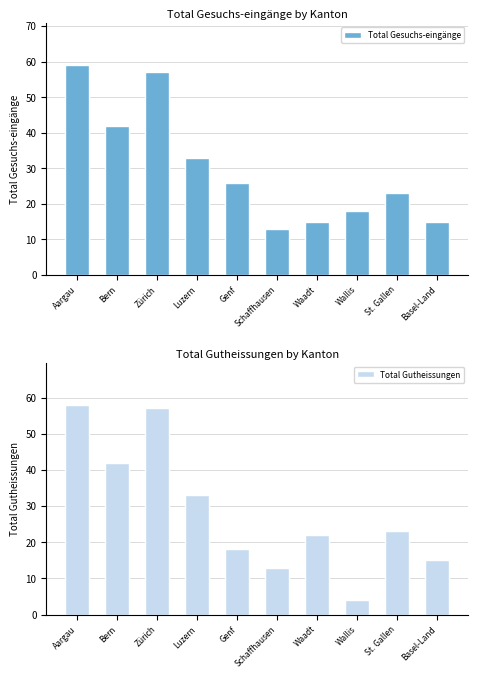

How many bars are there in total?

20